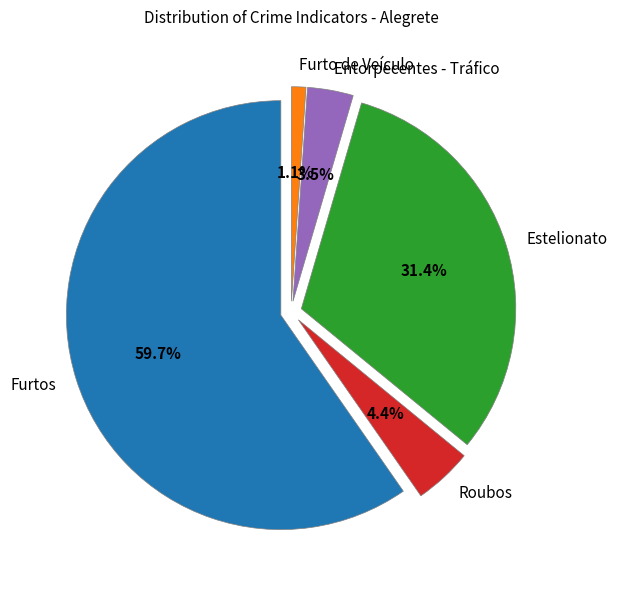

What is the largest slice in the pie chart?

Furtos